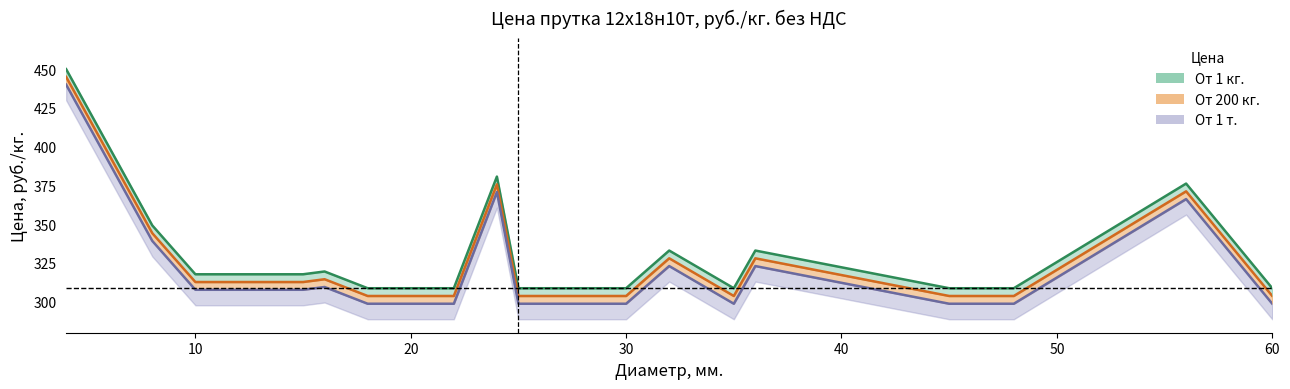

What is the lowest value of the От 1 кг. series?

308.7